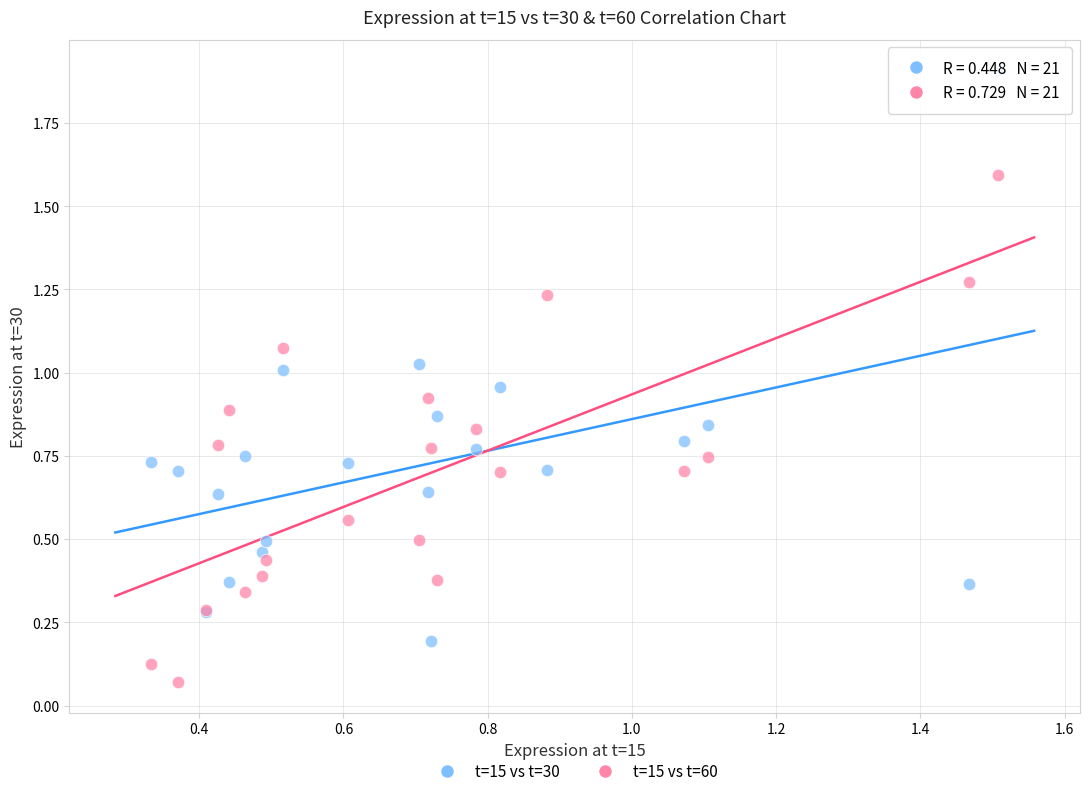

Which series contains the lowest Y value?

t=15 vs t=60